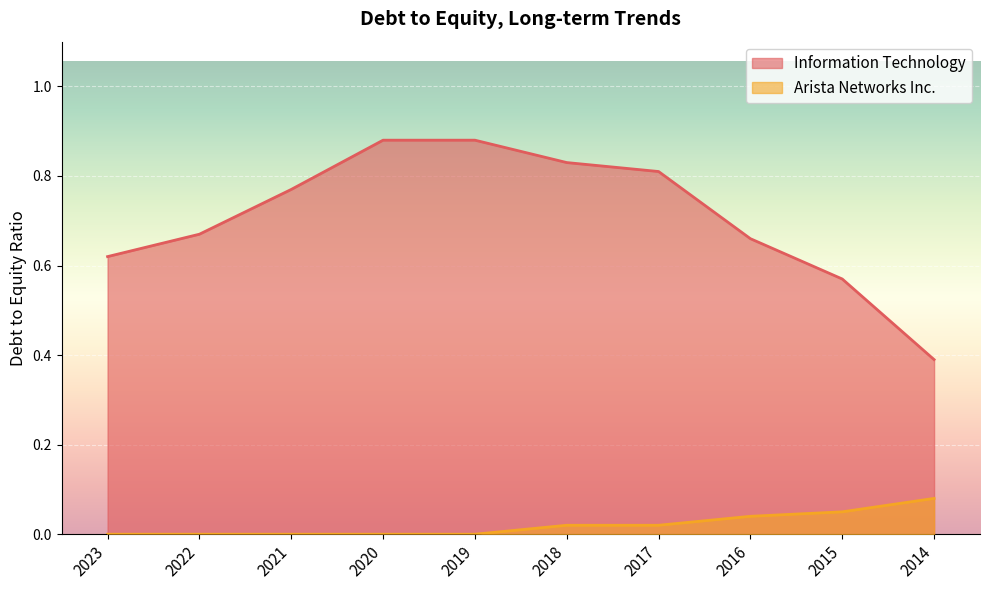

What is the sum of all Information Technology values?

7.1